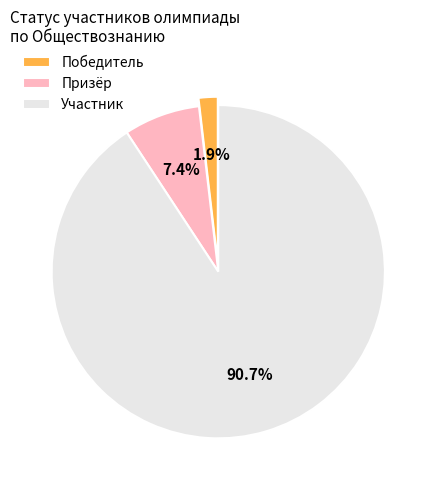

Is Призёр the majority of the pie?

No